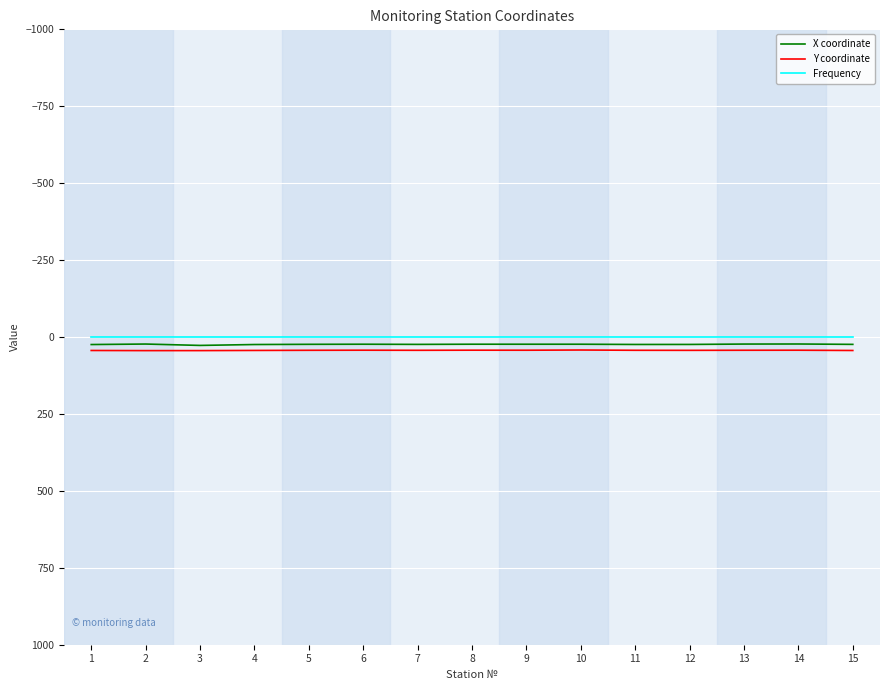

True or false: Y coordinate and Frequency cross at least once.

False